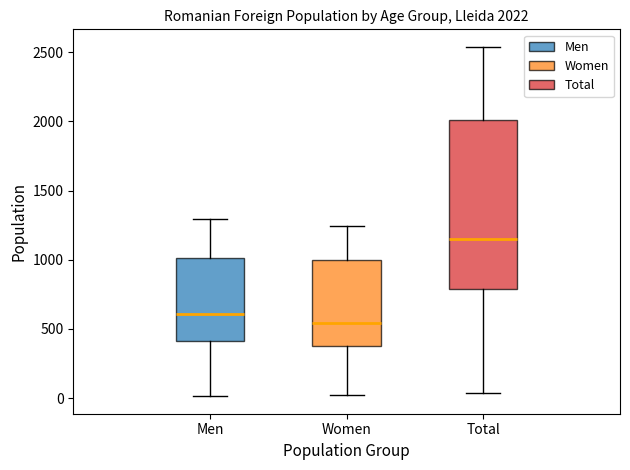

Comparing the boxes themselves (not the whiskers), which one is the tallest?

Total